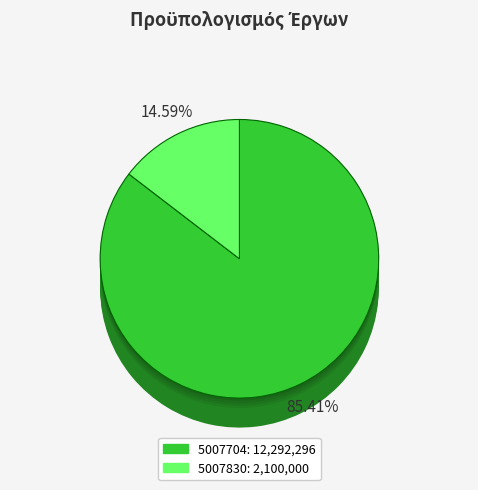

How many segments does this pie chart have?

2